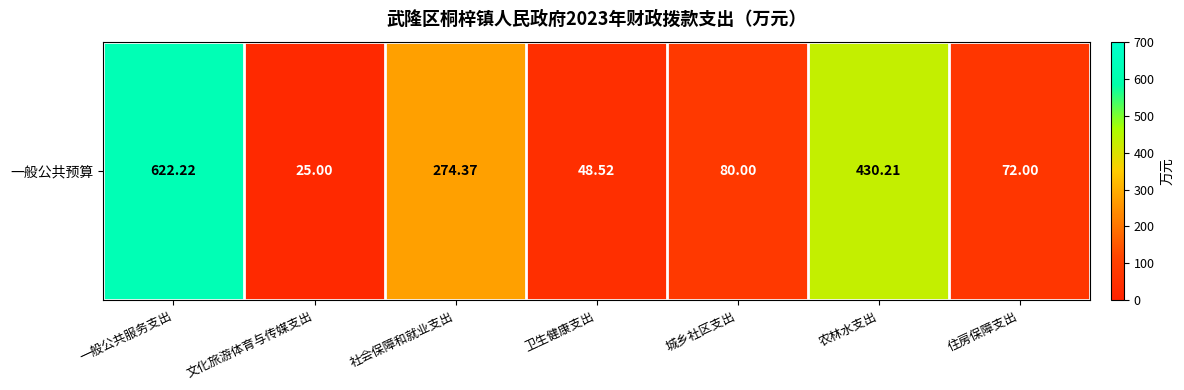

Where does the data first go above 80?

一般公共服务支出